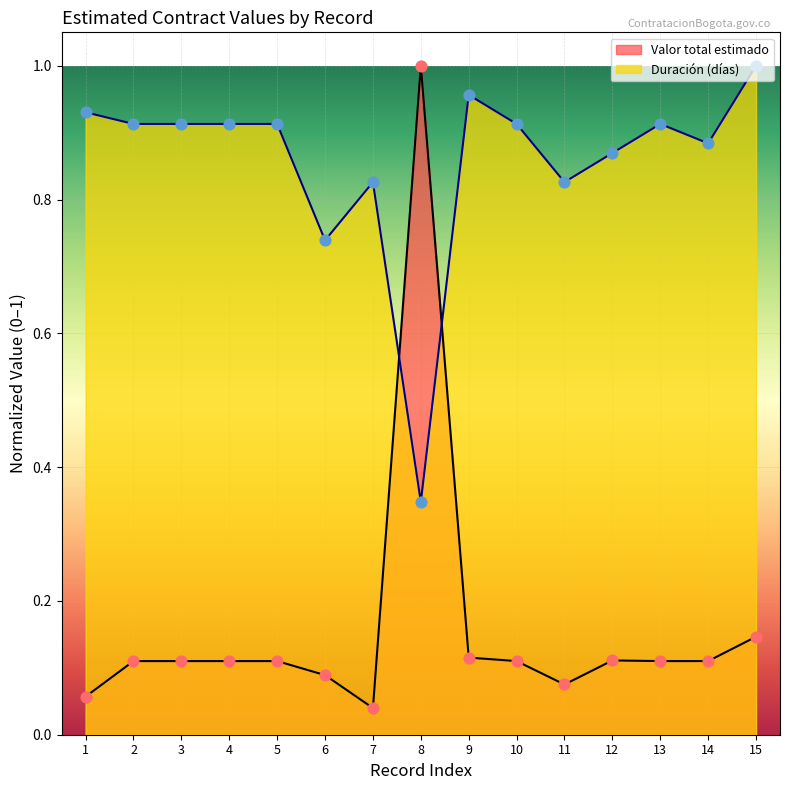

Which series reaches the minimum Y coordinate?

Valor total estimado